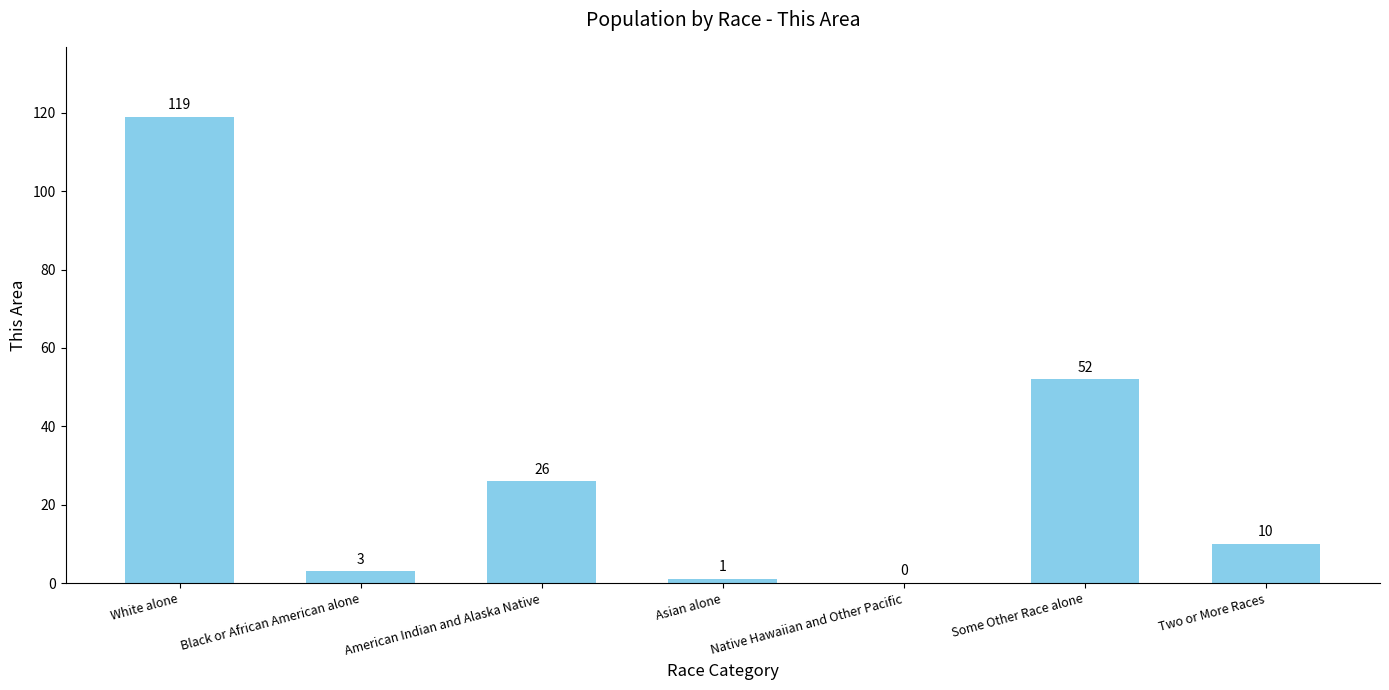

How many categories are shown in the chart?

7